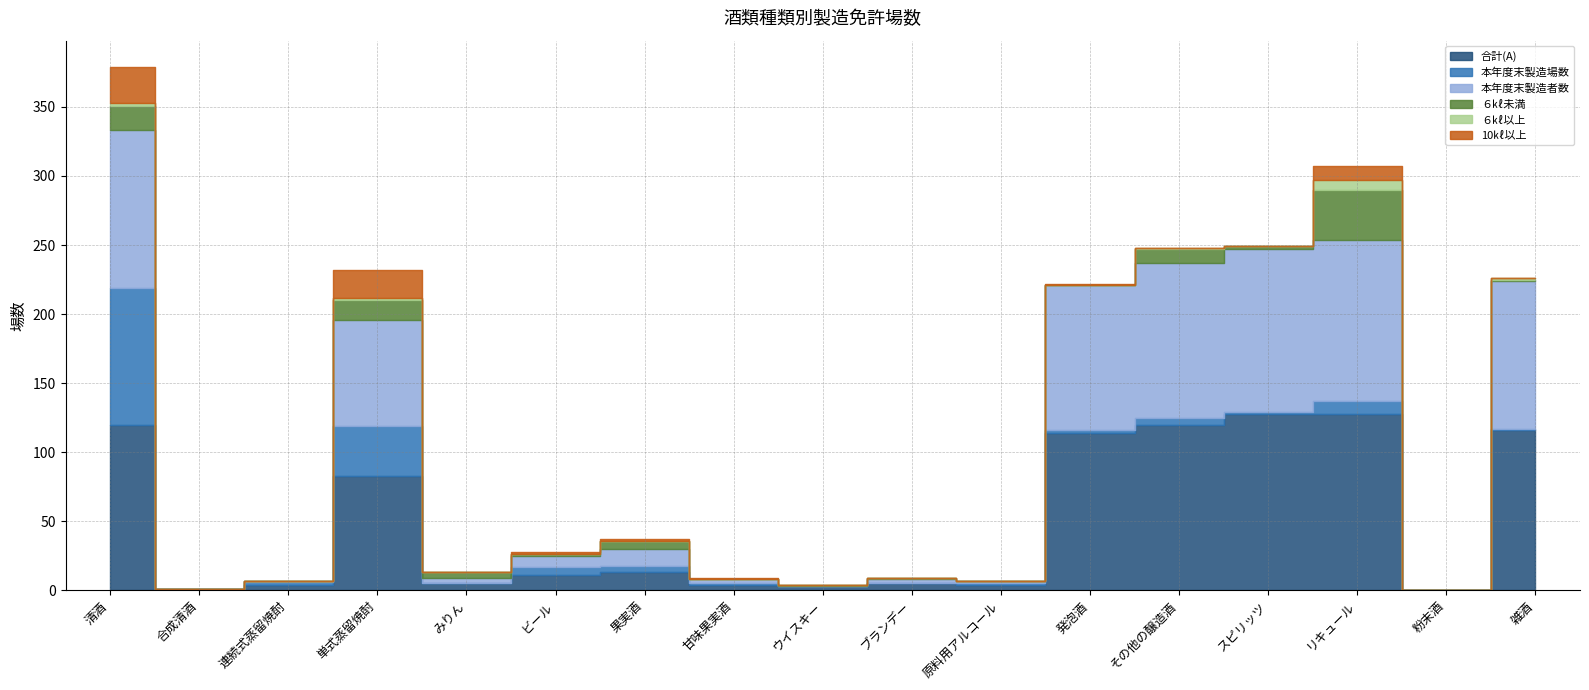

Does the chart have visible grid lines?

Yes